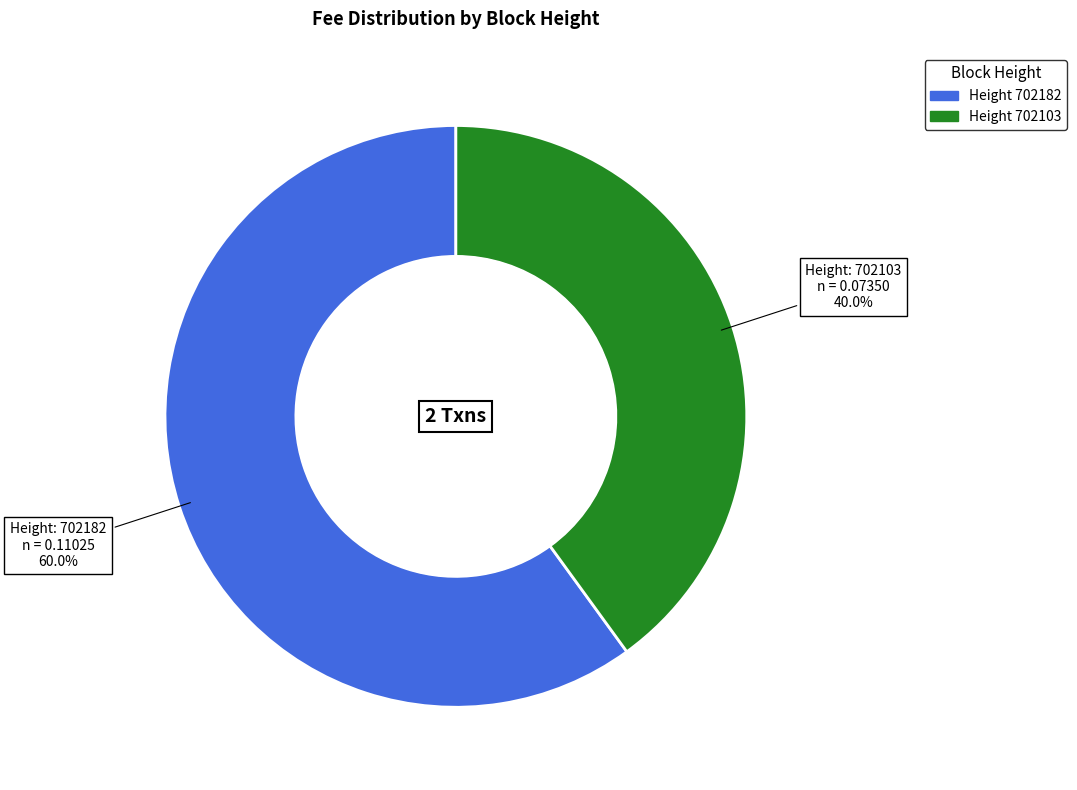

Does any single category account for the majority?

Yes